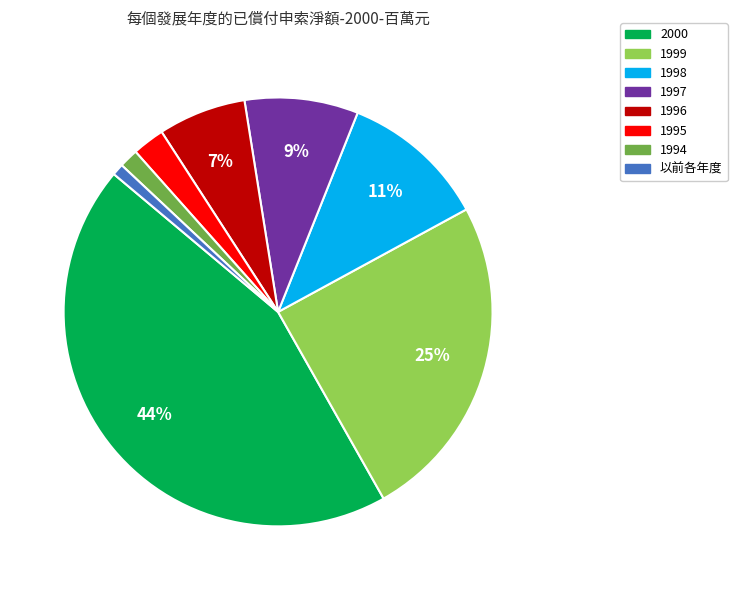

To the nearest percent, what is the difference between the largest and smallest slice percentages?

43%